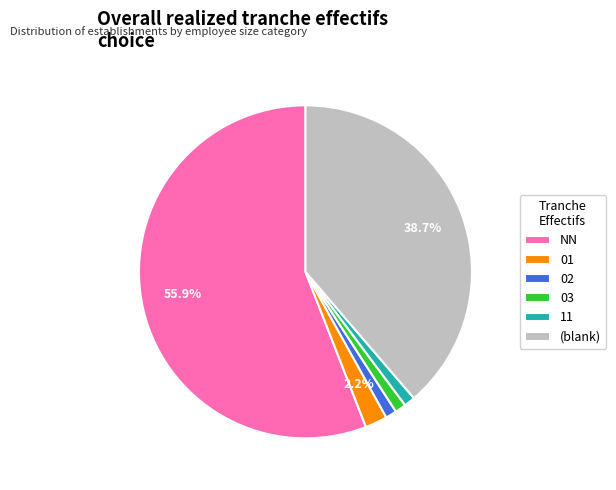

What percentage is the NN slice, to the nearest percent?

56%